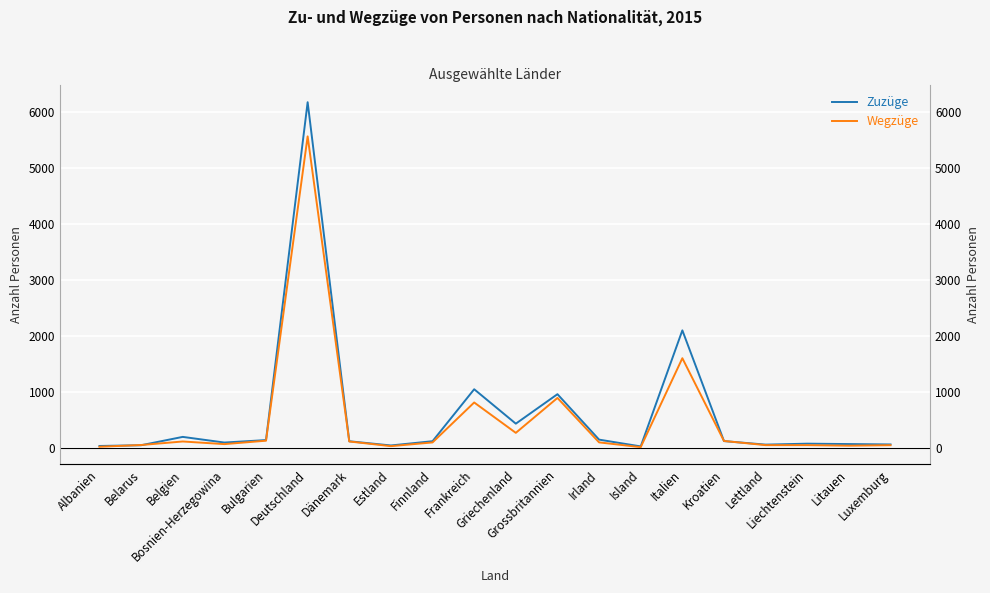

At which label does Wegzüge reach its minimum?

Island